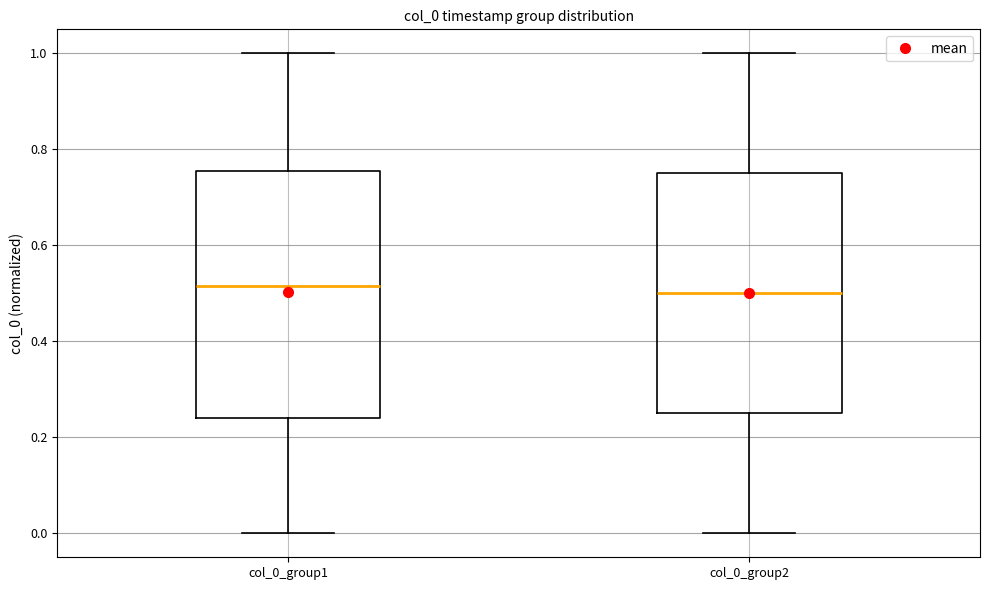

Reading left to right, read every box against the y-axis: the position of its median line, the range the box covers, and the ends of its whiskers. The values are not printed on the chart, so give them approximately, as read against the axis.

col_0_group1: median 0.52, box 0.24 to 0.76, whiskers 0.00 to 1.00
col_0_group2: median 0.50, box 0.24 to 0.74, whiskers 0.00 to 1.00